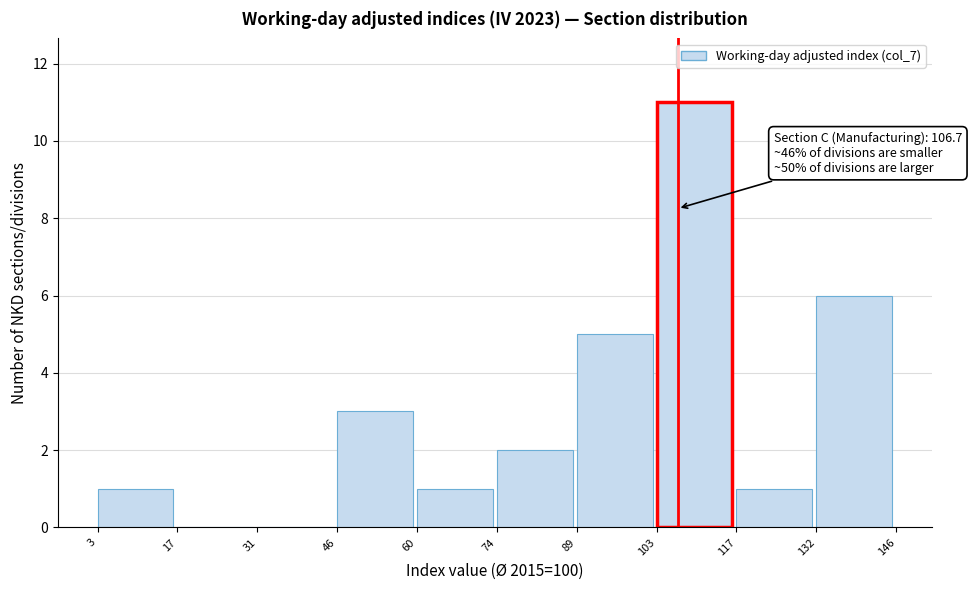

Over which range of the x-axis is the bar tallest?

103 to 117